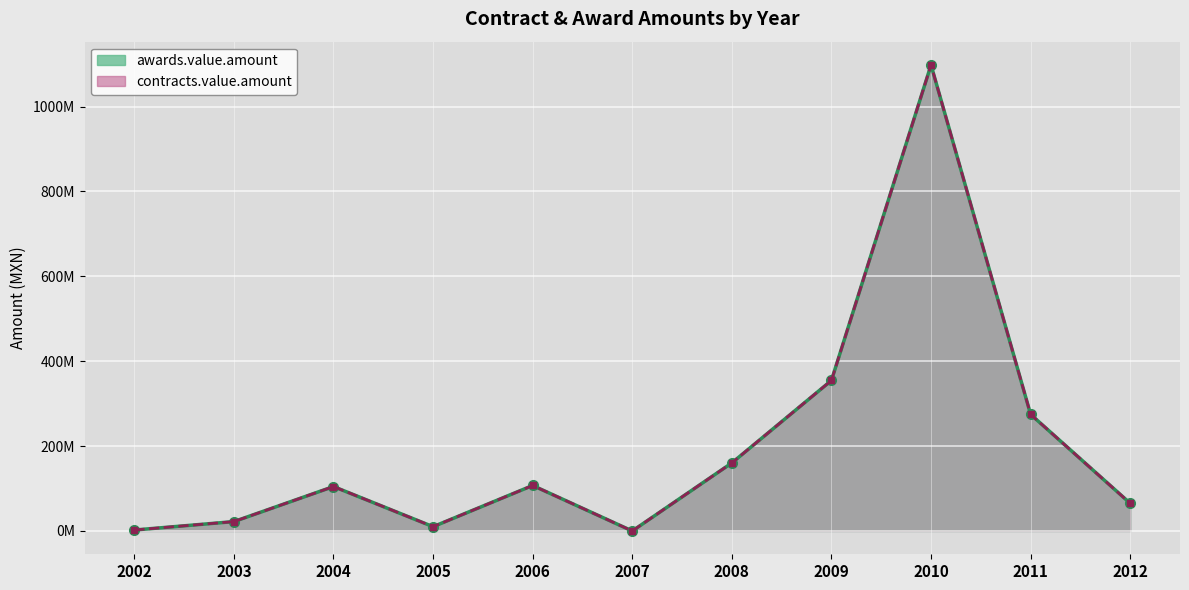

The awards.value.amount series shows 3476662.0 at 2002. True or false?

False